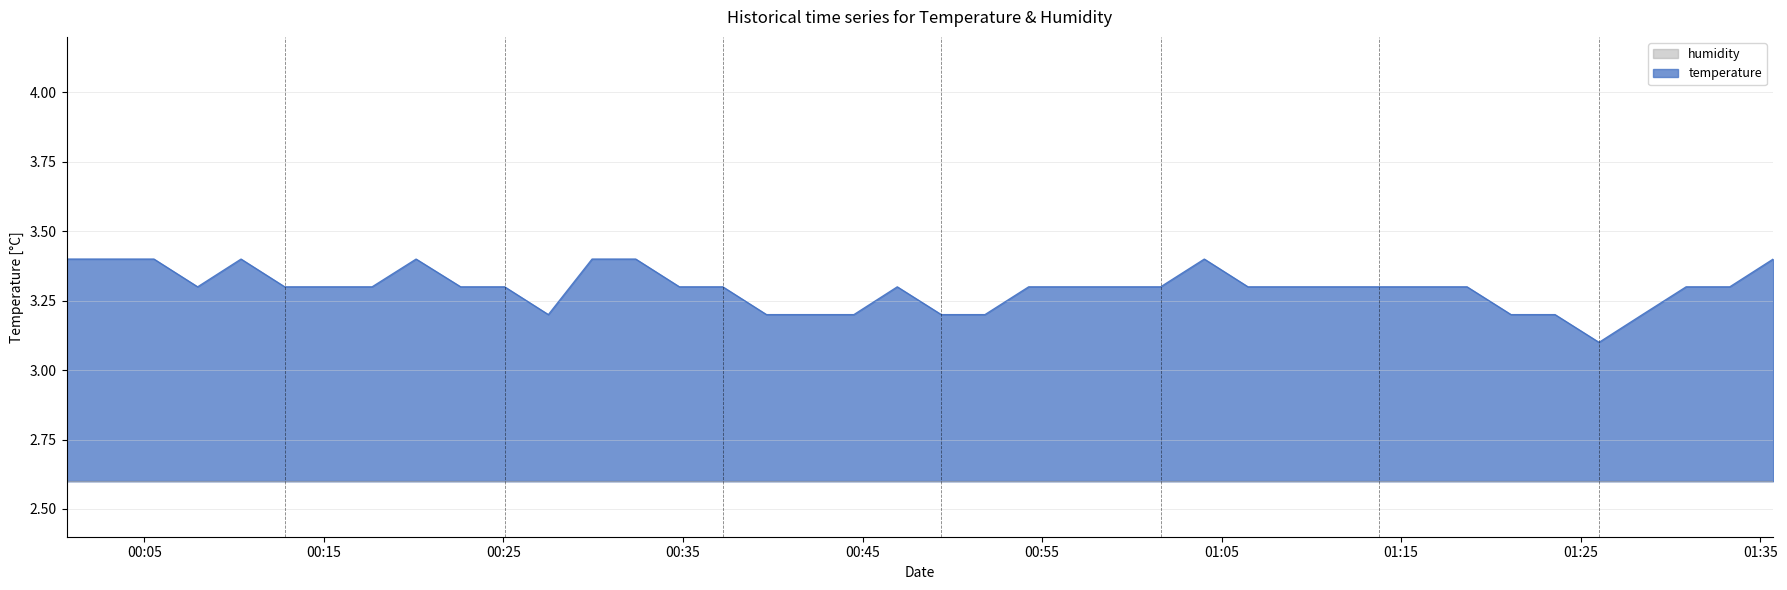

Is it true that the value at 2023-12-04T01:13:47 is 1.8?

False